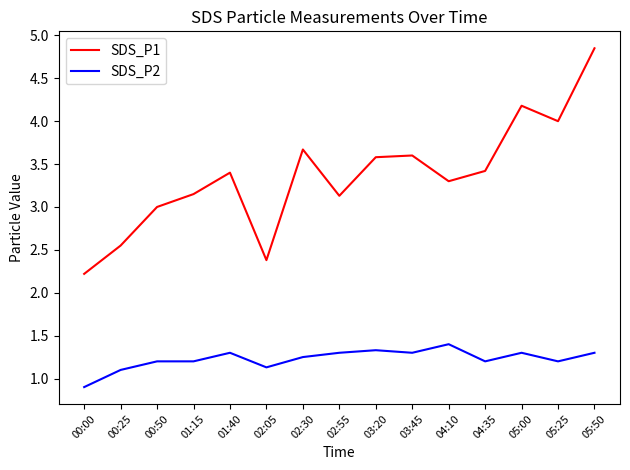

What position from the left is 02:05?

6